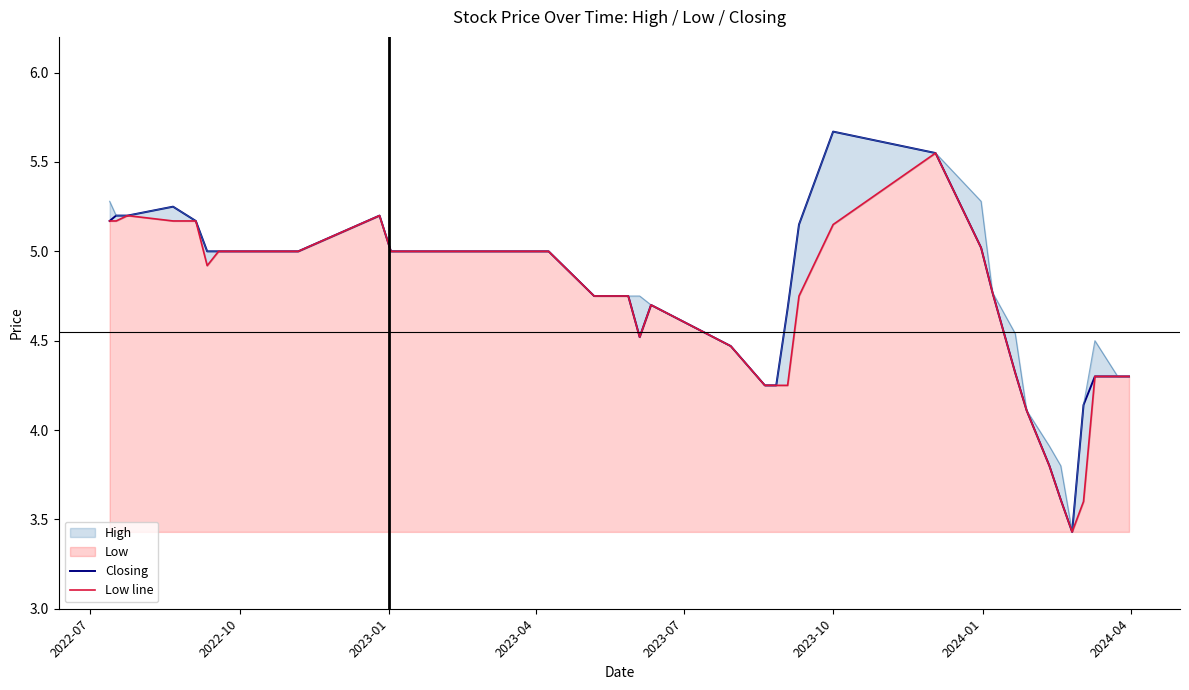

What is the value of the Low line point at the 1st from the left?

5.2